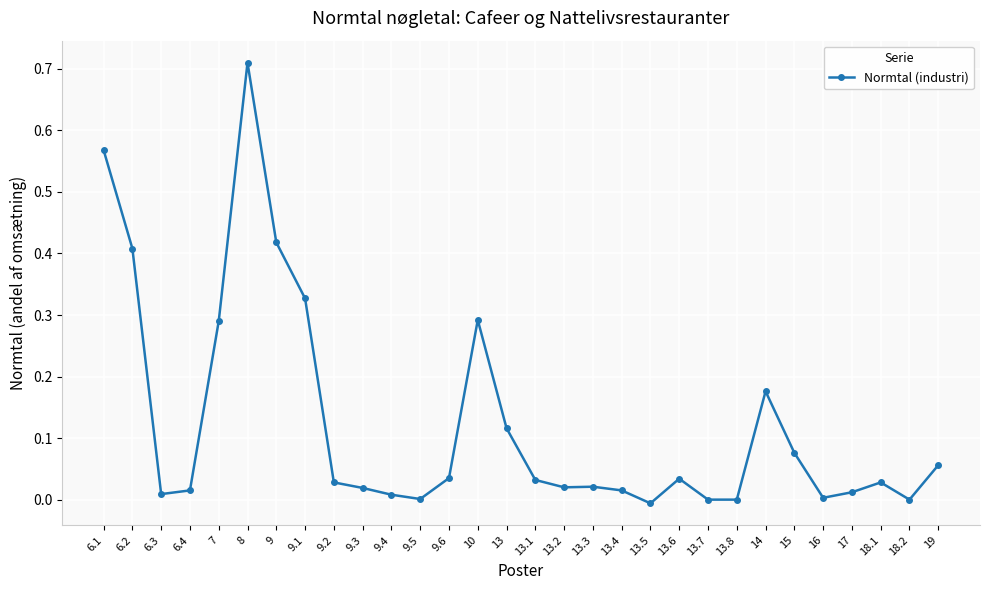

Which label corresponds to the largest value in the chart?

8